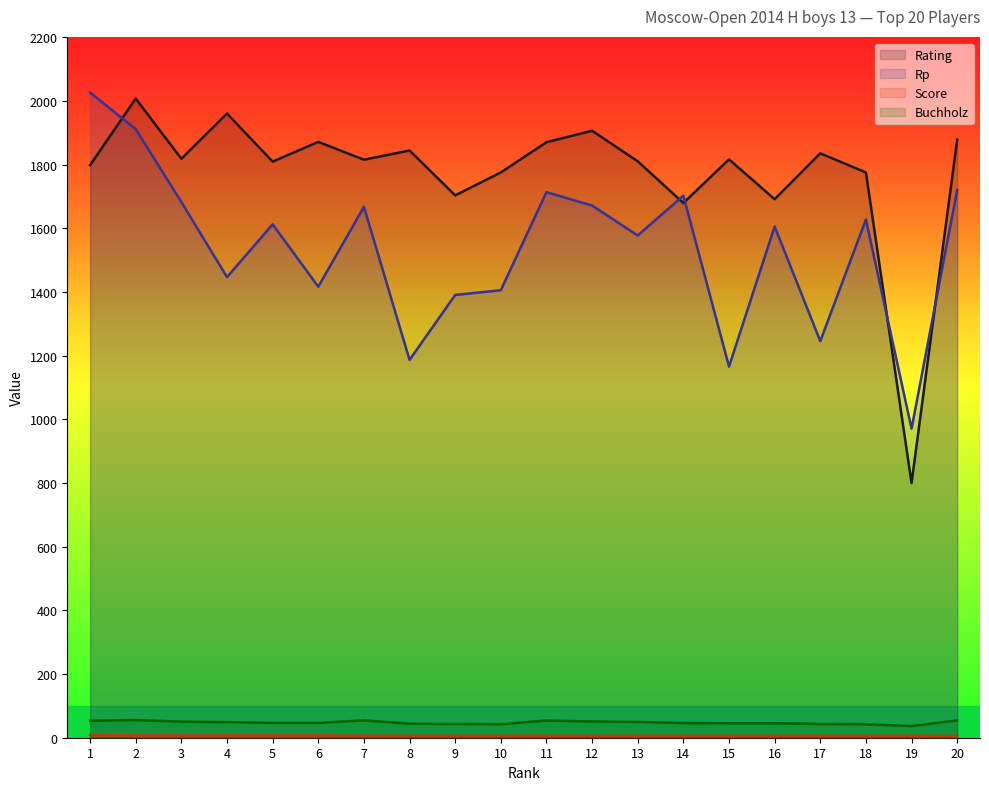

True or false: Rp and Buchholz cross at least once.

False